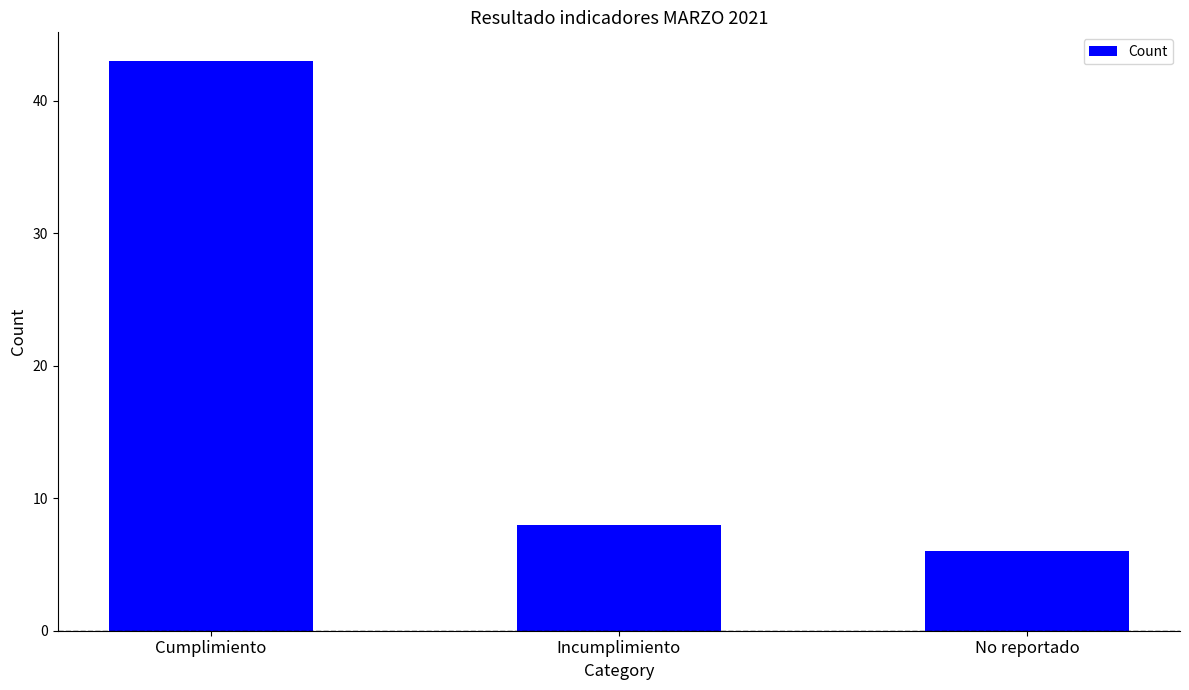

How many bars are there in total?

3